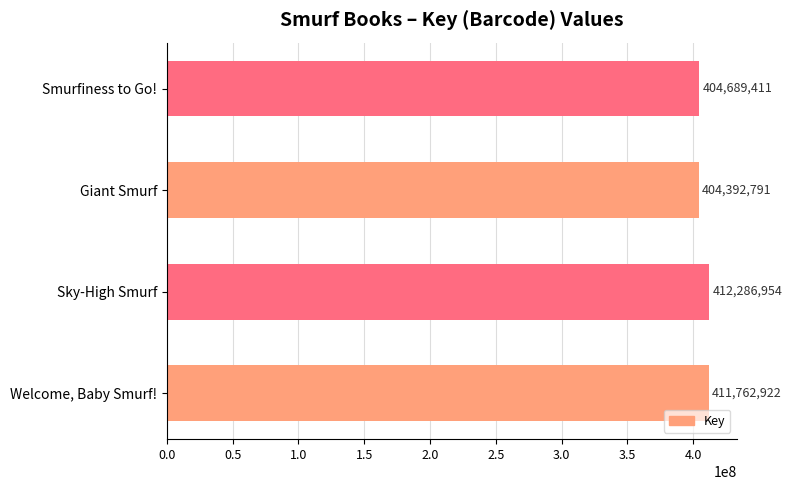

What is the difference between the second highest and second lowest values?

7073511